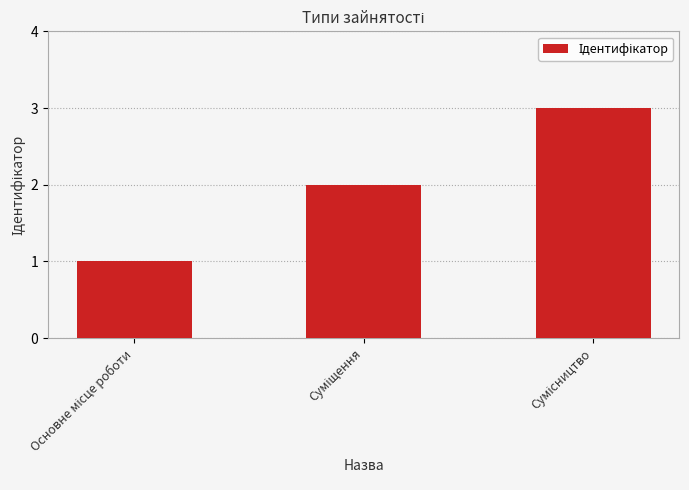

What is the average value?

2